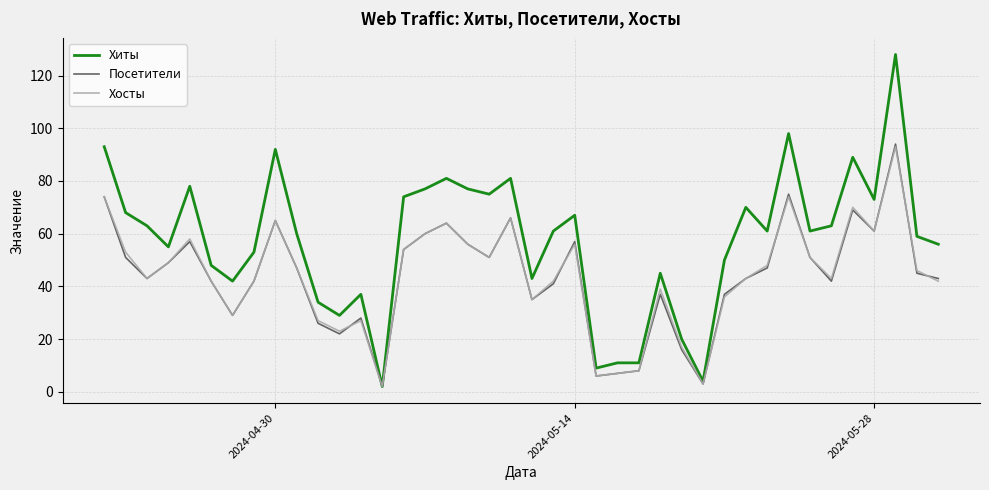

What is the maximum value for Хиты?

128